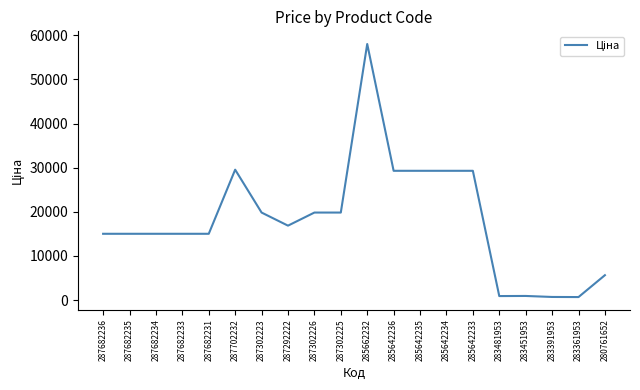

What is the difference between the maximum and minimum values?

57360.6